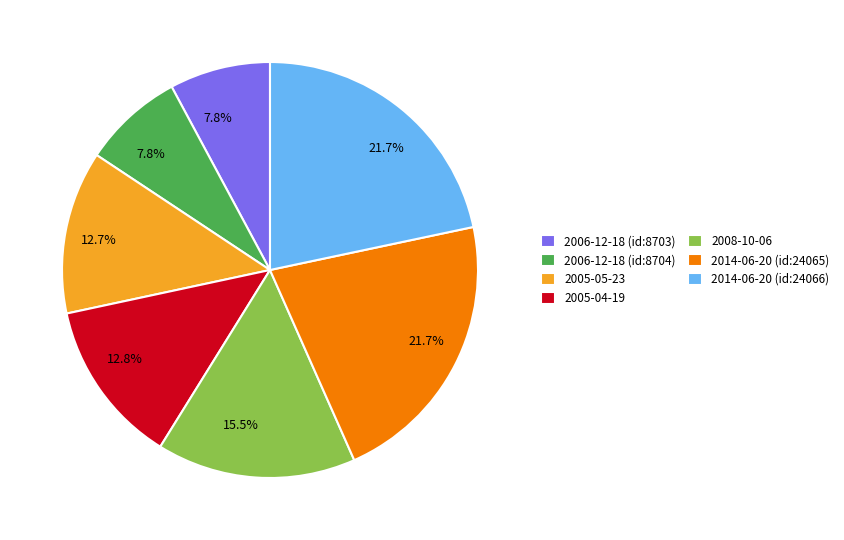

Which has a higher value, 2014-06-20 (id:24065) or 2006-12-18 (id:8703)?

2014-06-20 (id:24065)